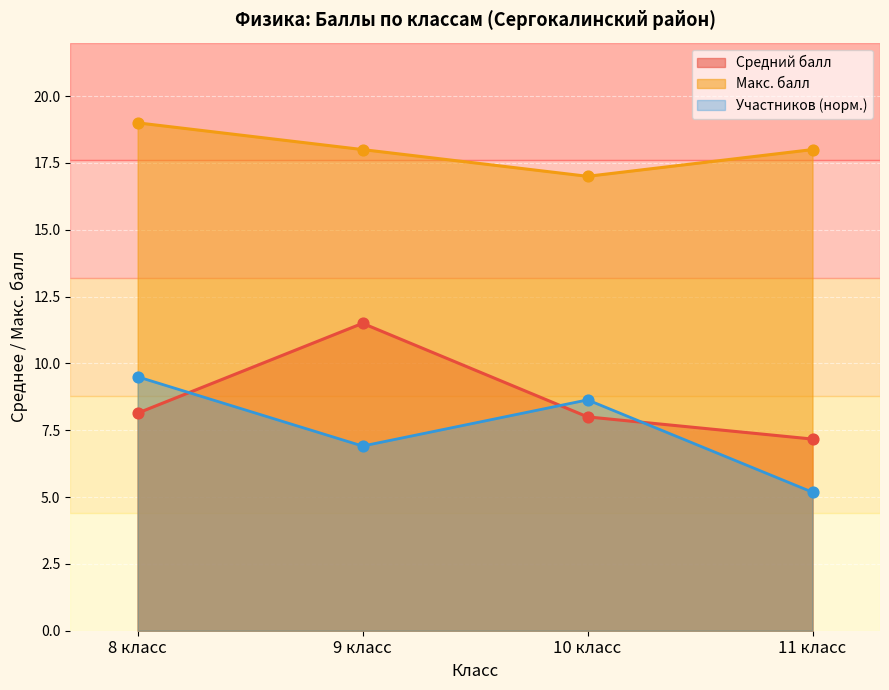

What are all the series names shown in the legend?

Средний балл, Макс. балл, Участников (норм.)